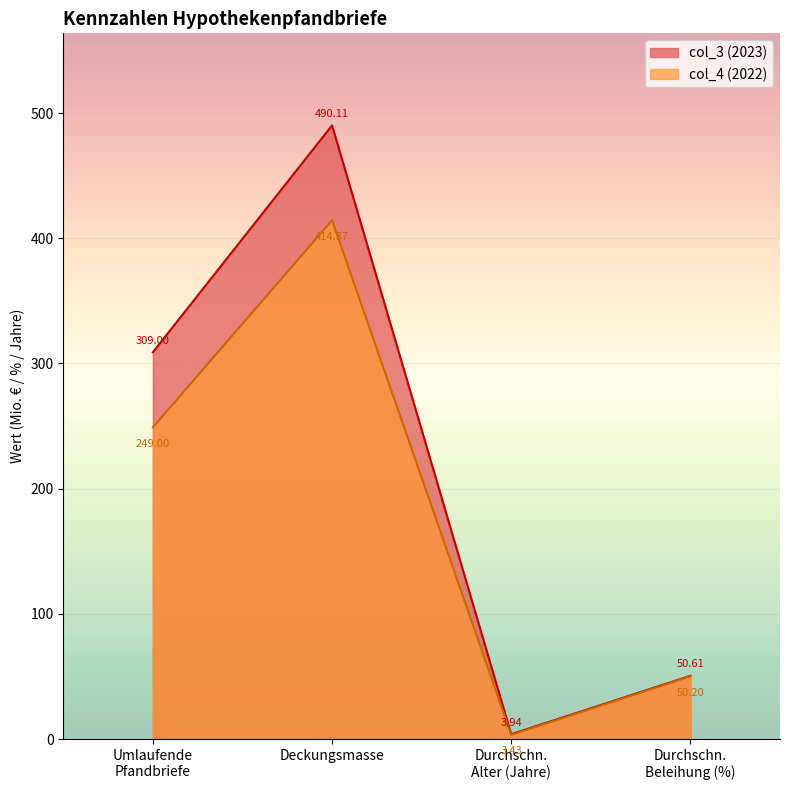

List the series in order of their peak value, lowest first.

col_4 (2022), col_3 (2023)